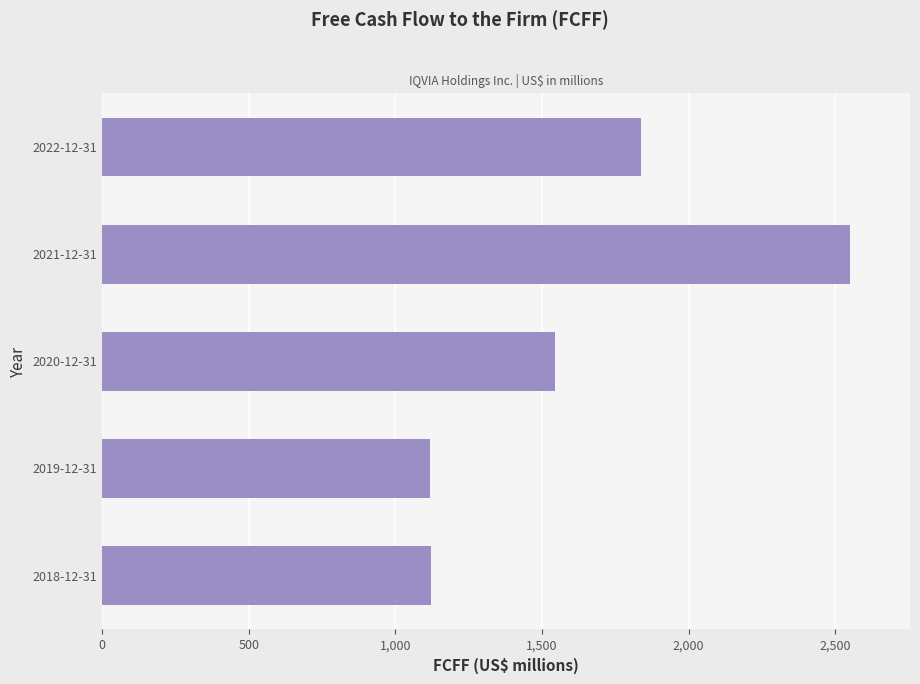

What is the difference between the maximum and second lowest values?

1430